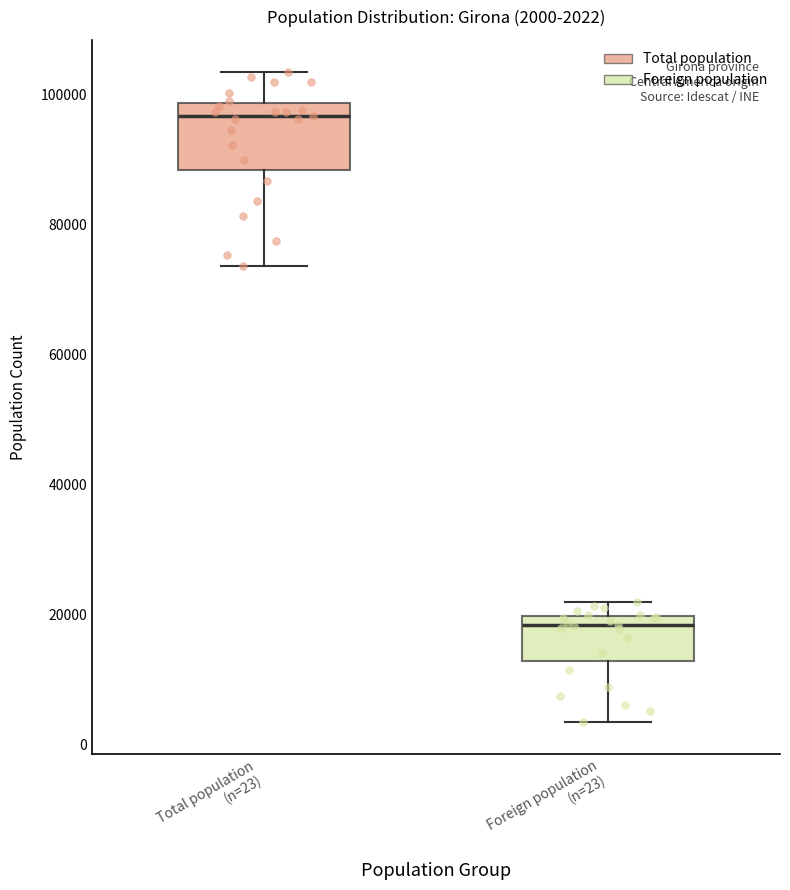

Comparing the boxes themselves (not the whiskers), which one is the tallest?

Total population (n=23)